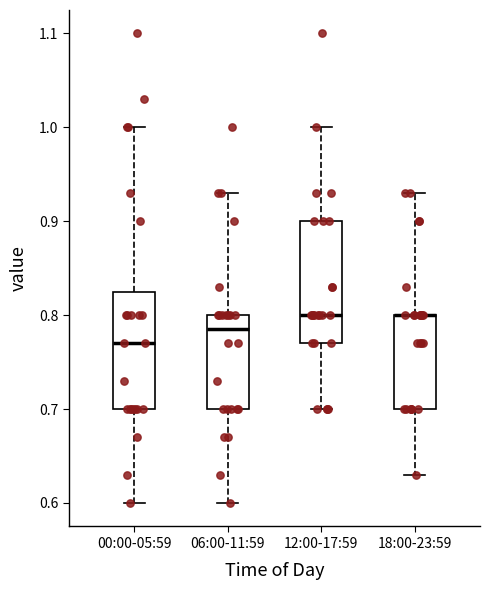

Reading left to right, transcribe this box plot: for each box, give where its median line is, the range the box spans, and where its two whiskers end, as read against the y-axis. The values are not printed on the chart, so give them approximately, as read against the axis.

00:00-05:59: median 0.77, box 0.70 to 0.83, whiskers 0.60 to 1.00
06:00-11:59: median 0.79, box 0.70 to 0.80, whiskers 0.60 to 0.93
12:00-17:59: median 0.80, box 0.77 to 0.90, whiskers 0.70 to 1.00
18:00-23:59: median 0.80 (drawn on the box's upper edge), box 0.70 to 0.80, whiskers 0.63 to 0.93